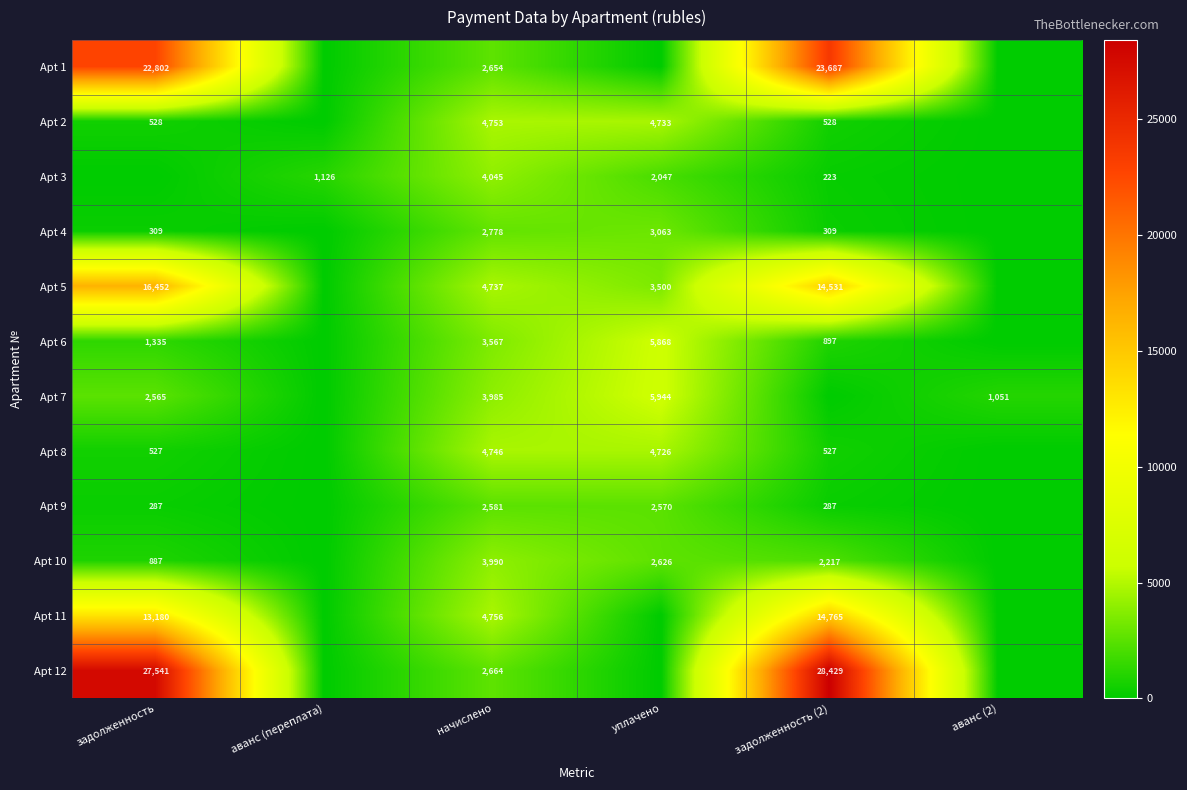

The value of Apt 11 at начислено is 4756. True or false?

True